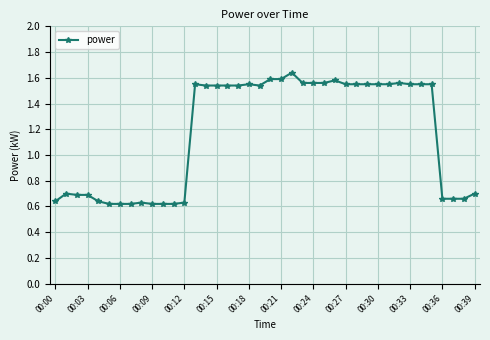

What is the sum of all values?

46.9